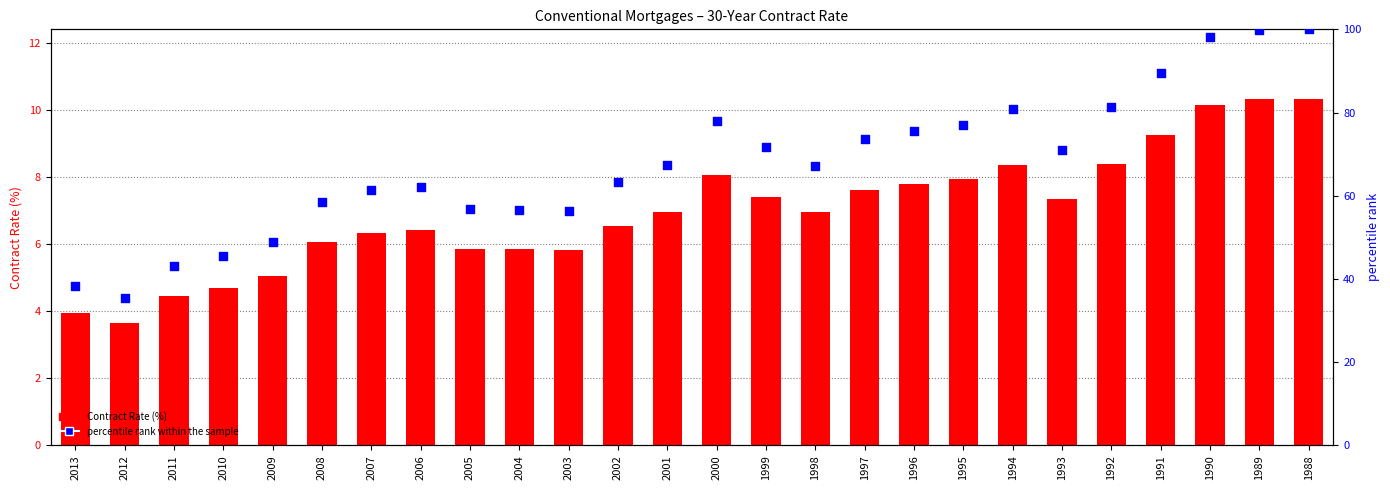

Which series has the largest total across all categories?

percentile rank within the sample